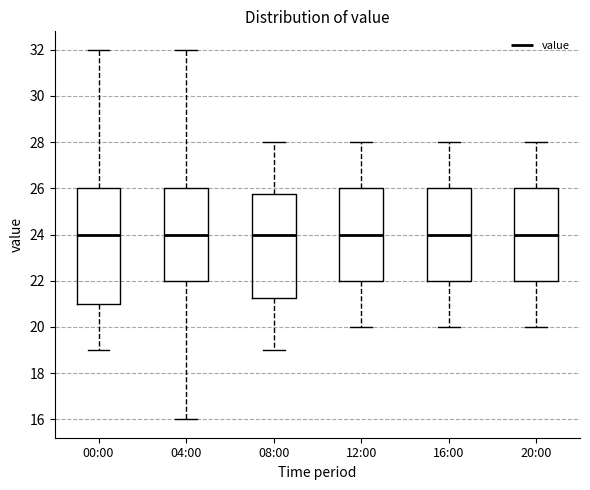

Which box is the tallest, from its lower edge to its upper edge?

00:00